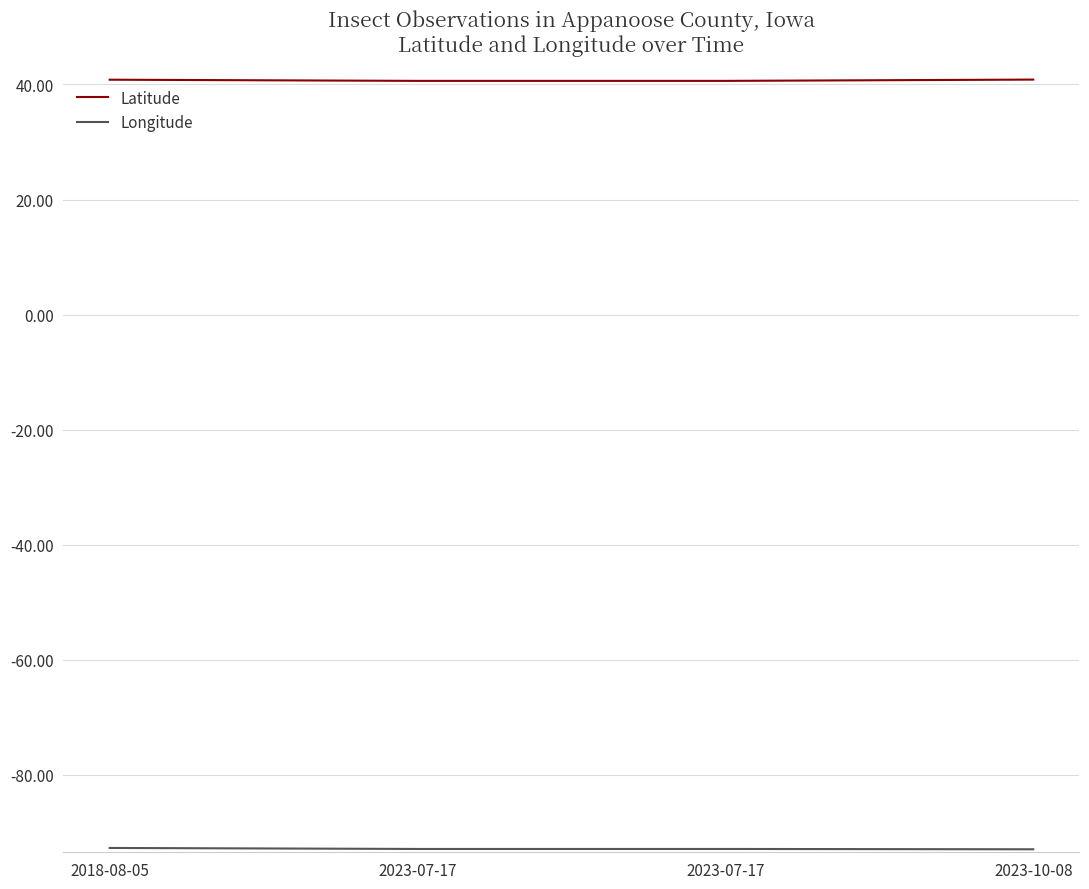

How many lines are shown in the chart?

2